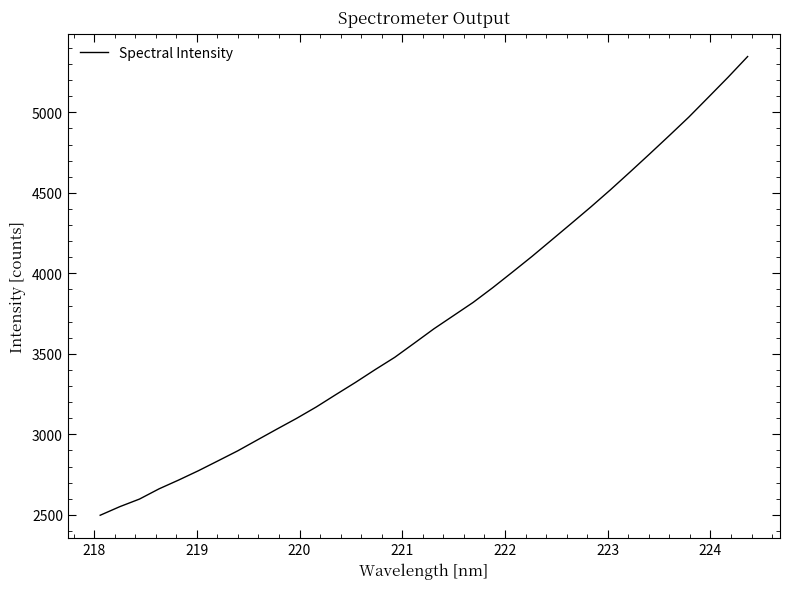

What is the smallest value displayed?

2497.2